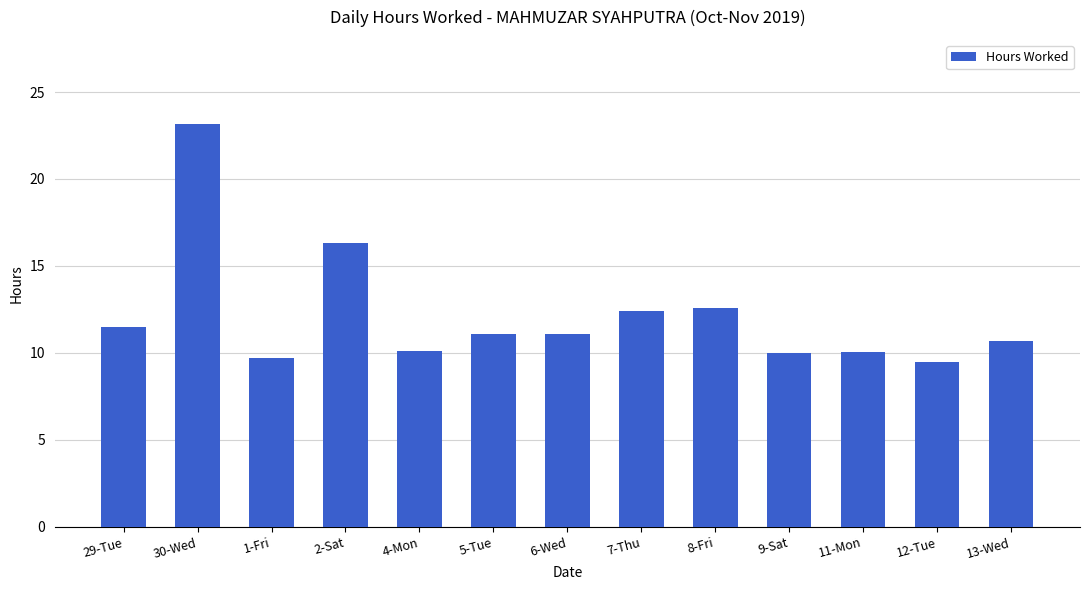

What is the difference between the maximum and second lowest values?

13.5